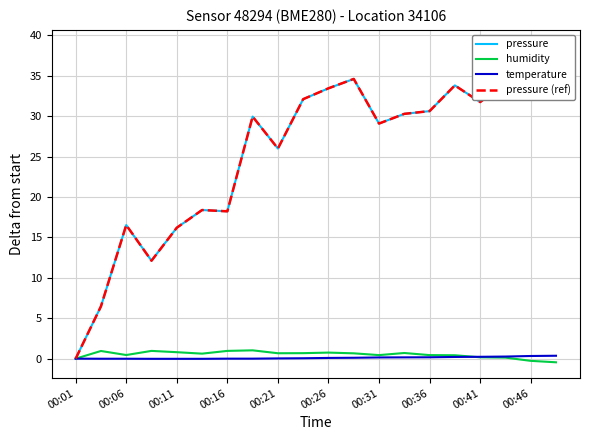

Is it true that humidity equals 0.0 at 00:01?

True